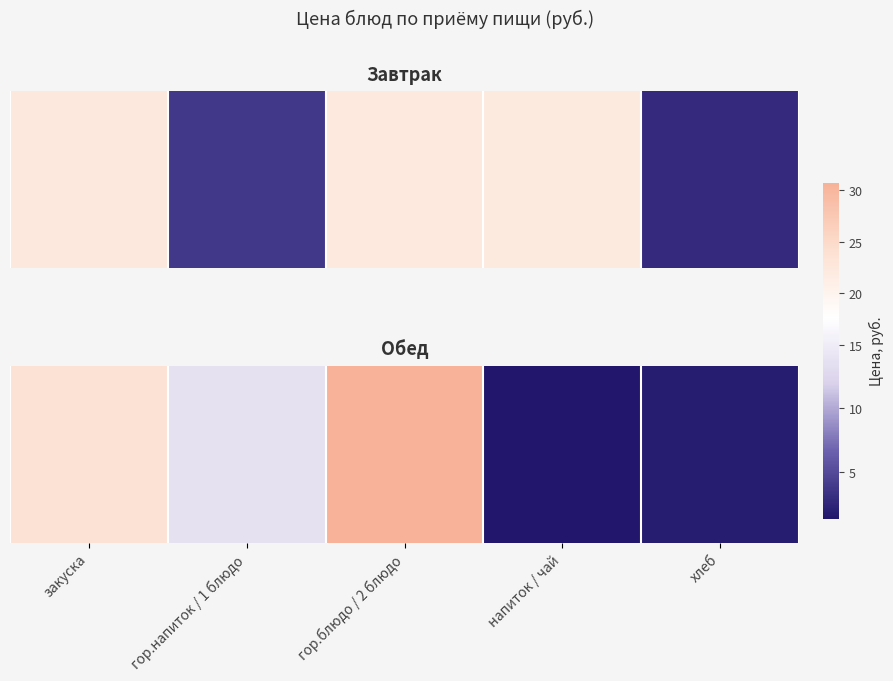

List the labels in order of value, largest first.

гор.блюдо / 2 блюдо, закуска, гор.напиток / 1 блюдо, хлеб, напиток / чай